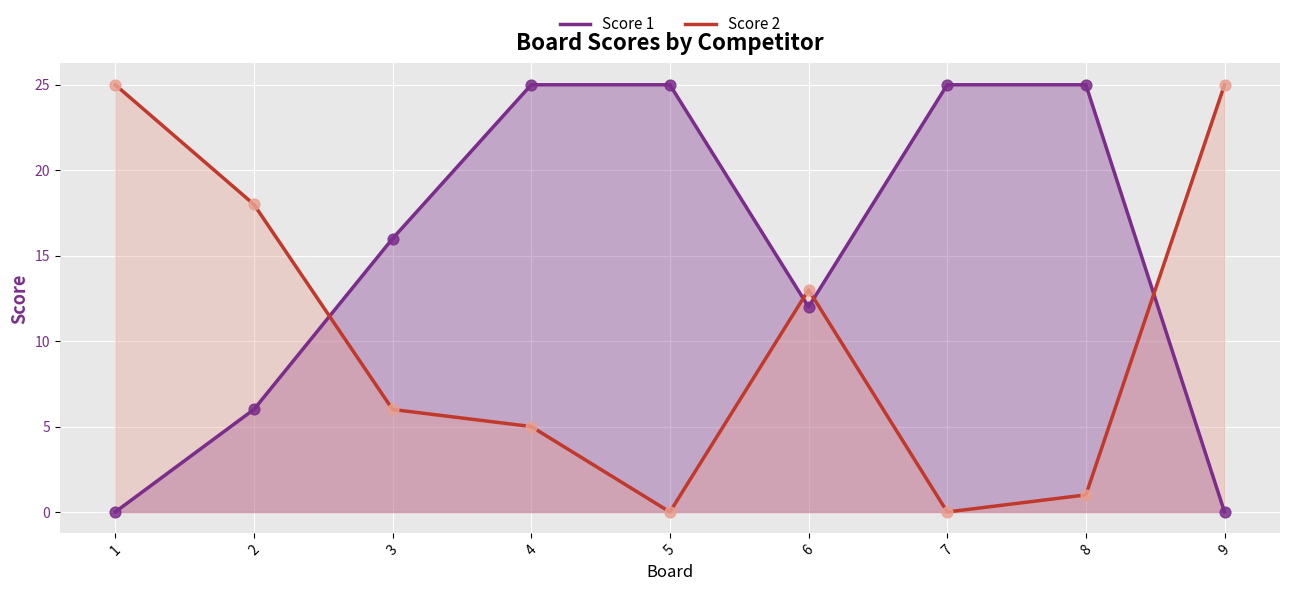

Which series has the largest total across all categories?

Score 1